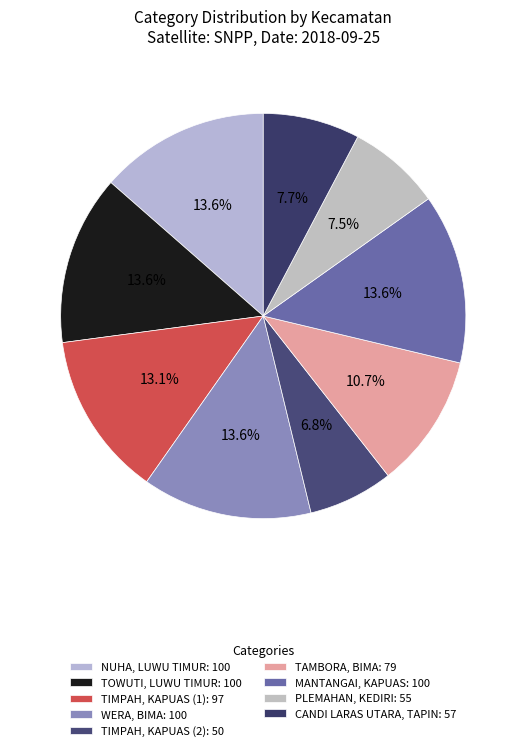

Is it true that NUHA, LUWU TIMUR is 14% of the pie?

True